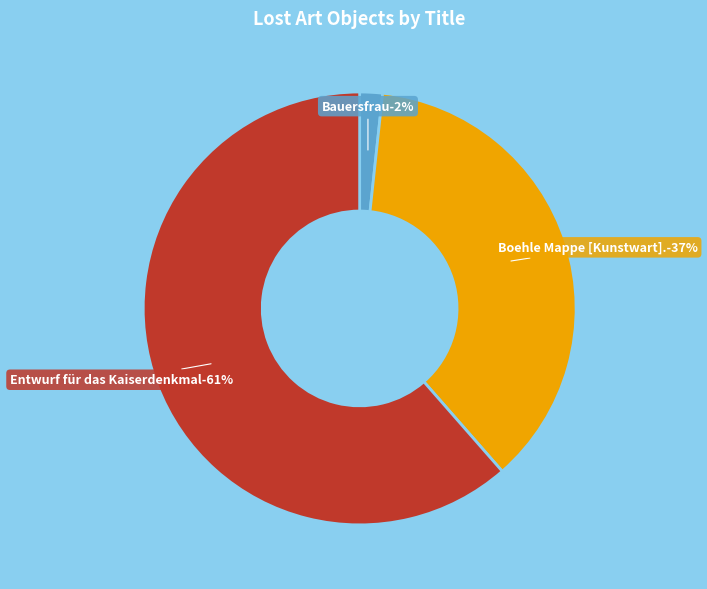

Which category has the biggest portion of the pie?

Entwurf für das Kaiserdenkmal